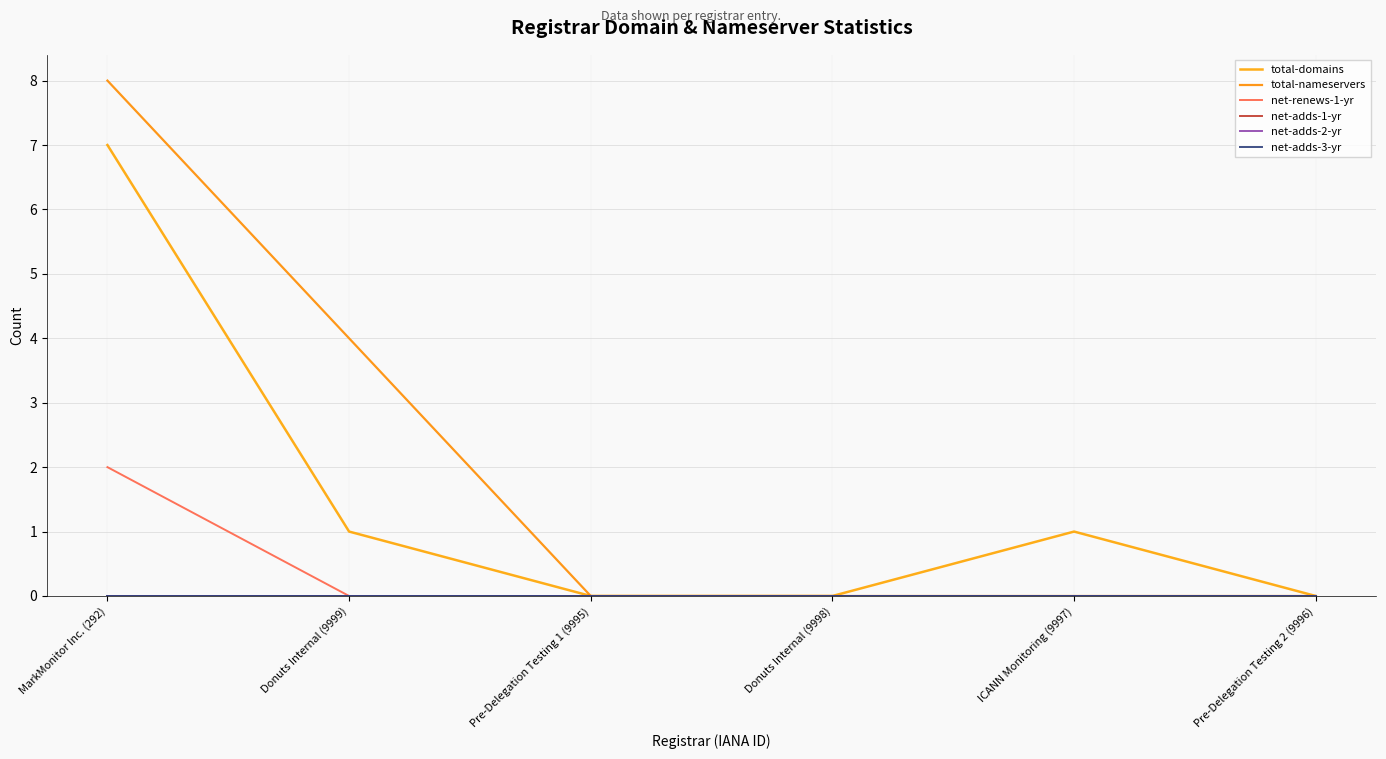

At how many categories does at least one series exceed 0?

3